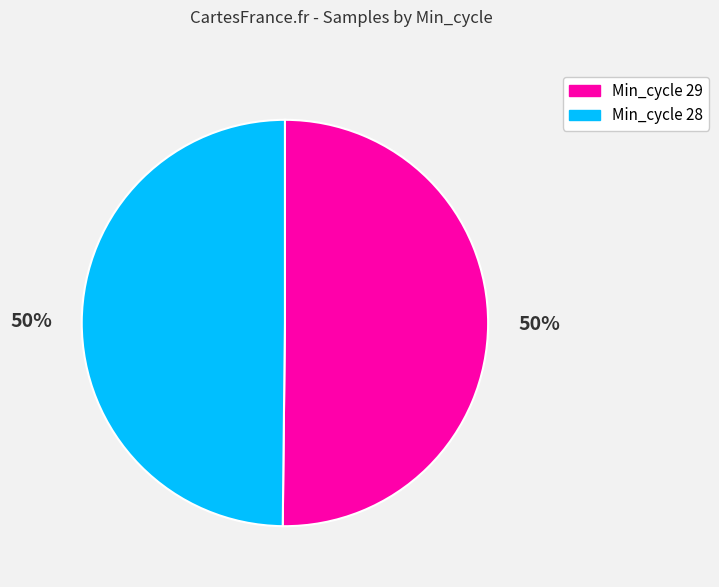

Approximately how many times larger is the value at Min_cycle 29 compared to Min_cycle 28?

1.0